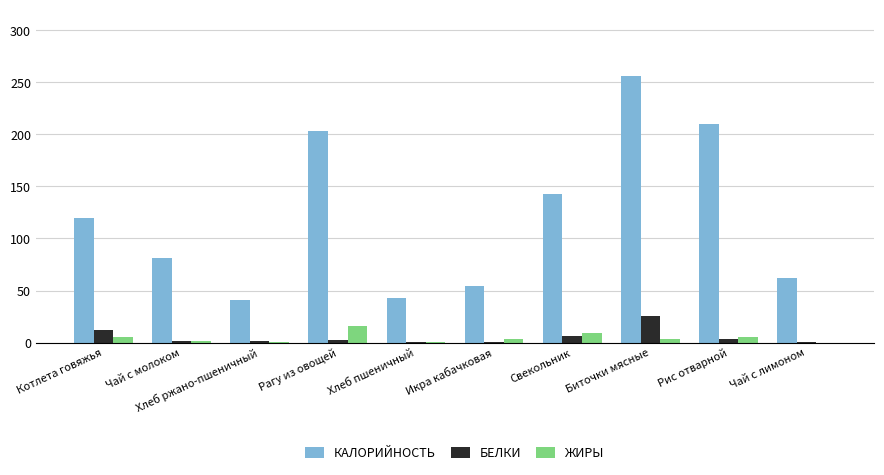

Are the bars grouped side by side (vs. stacked)?

Yes